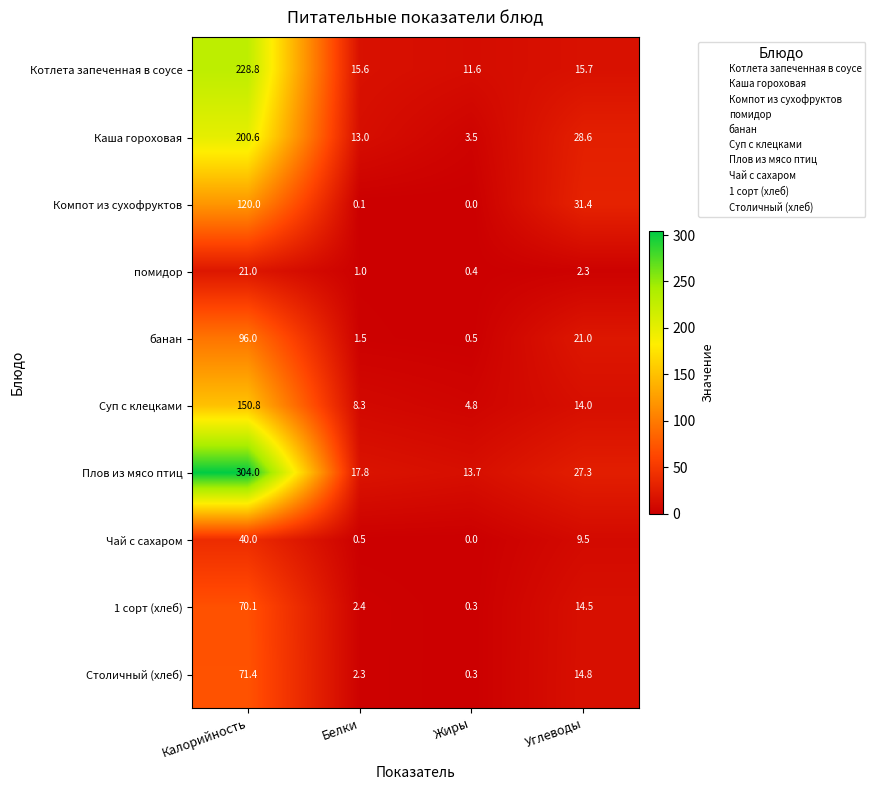

At Белки, list the series in order from largest to smallest.

Плов из мясо птиц, Котлета запеченная в соусе, Каша гороховая, Суп с клецками, 1 сорт (хлеб), Столичный (хлеб), банан, помидор, Чай с сахаром, Компот из сухофруктов